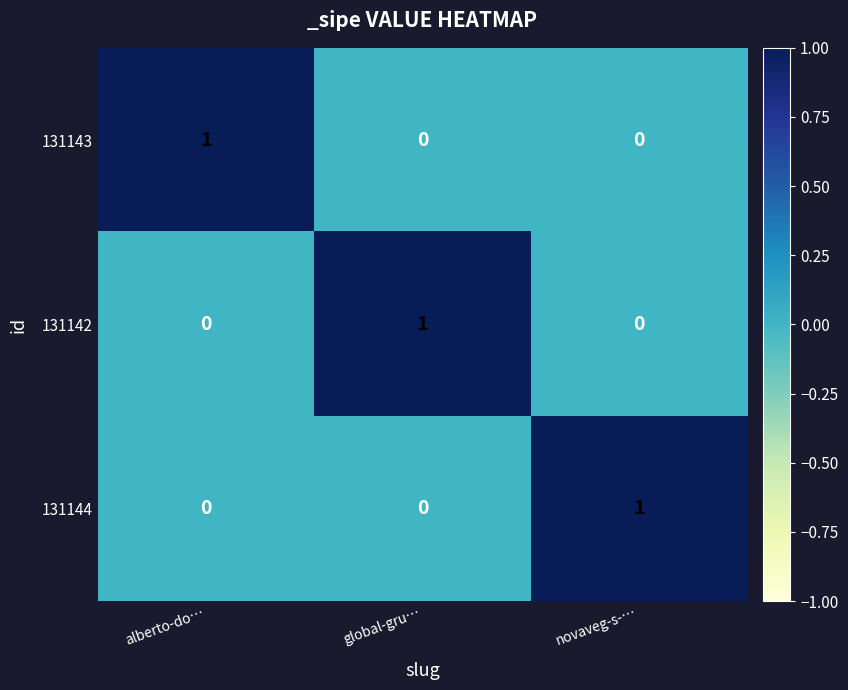

How many data points does each series have?

3